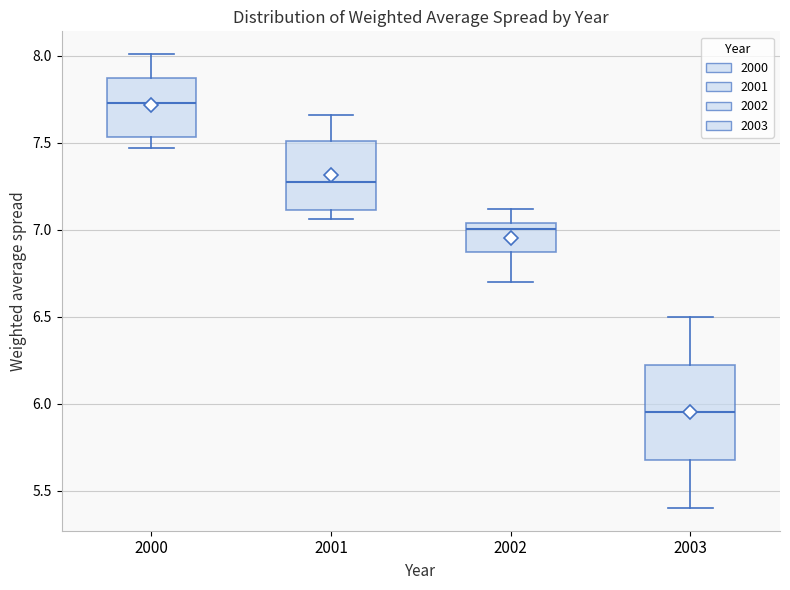

Reading left to right, read every box against the y-axis: the position of its median line, the range the box covers, and the ends of its whiskers. The values are not printed on the chart, so give them approximately, as read against the axis.

2000: median 7.75, box 7.55 to 7.85, whiskers 7.45 to 8.00
2001: median 7.30, box 7.10 to 7.50, whiskers 7.05 to 7.65
2002: median 7.00, box 6.85 to 7.05, whiskers 6.70 to 7.10
2003: median 5.95, box 5.70 to 6.25, whiskers 5.40 to 6.50